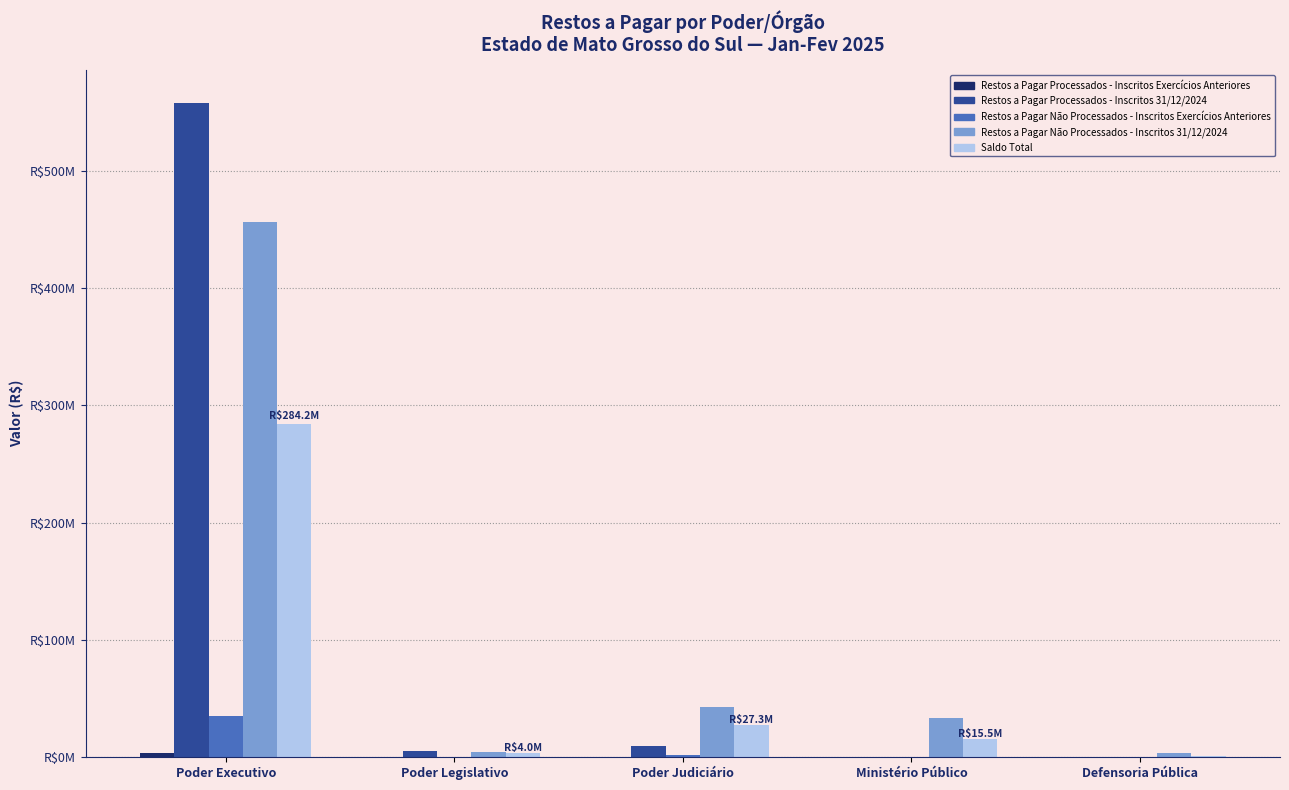

What is the approximate value of Restos a Pagar Processados - Inscritos Exercícios Anteriores at Poder Judiciário?

560.0